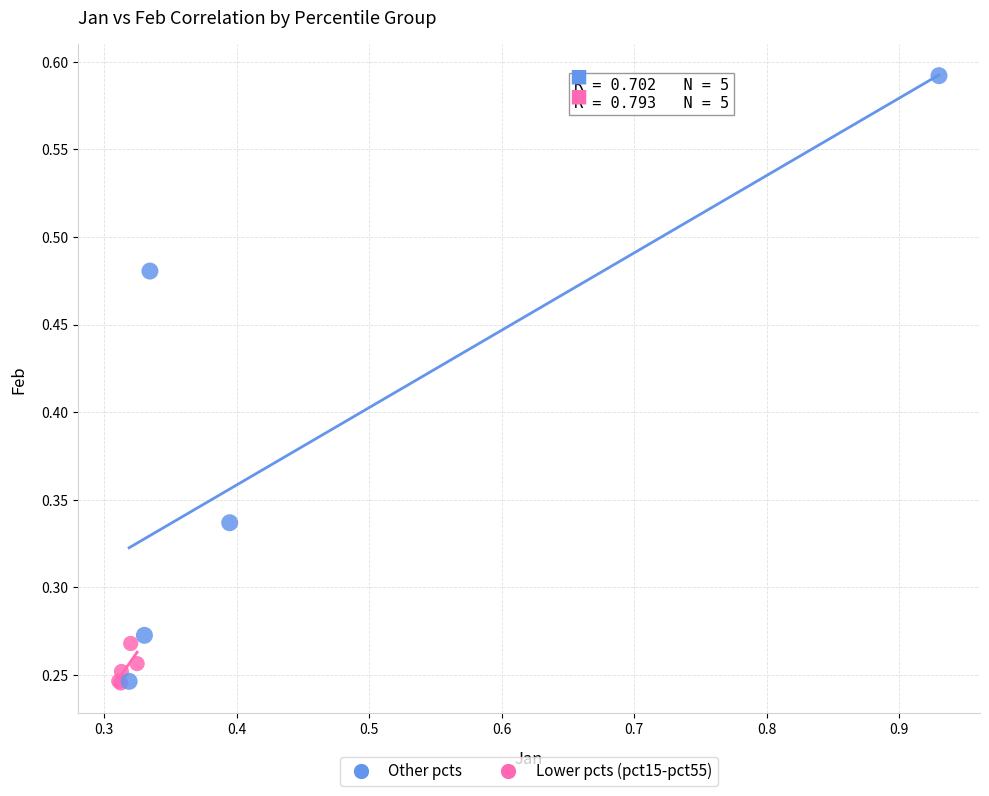

Which series reaches the maximum Y coordinate?

Other pcts